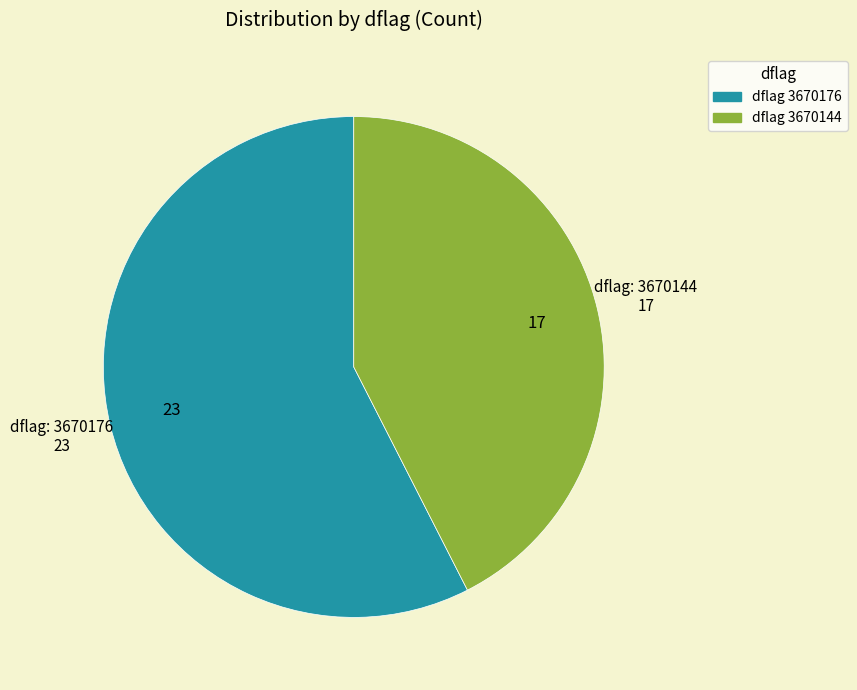

Is there a majority slice in this chart?

Yes